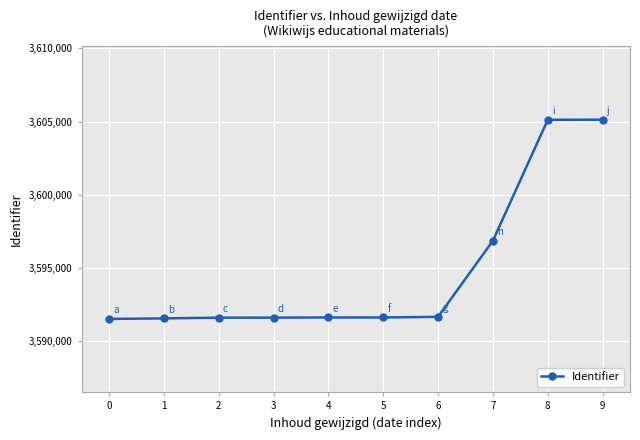

What is the sum of all values?

35948341